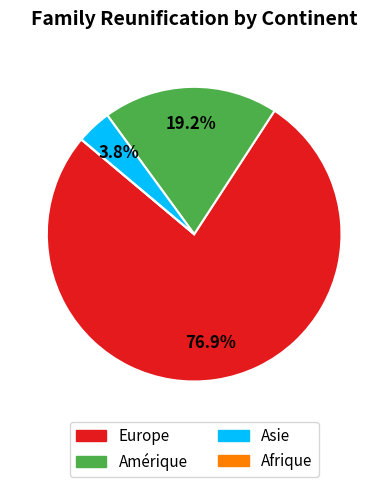

What is the largest slice in the pie chart?

Europe